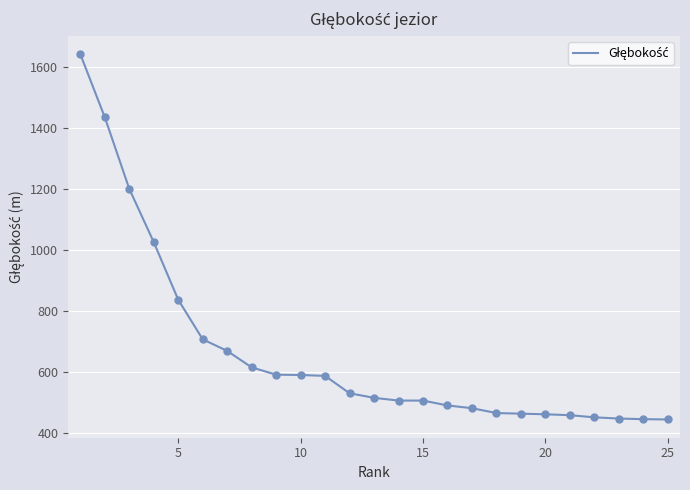

What is the difference between the maximum and minimum values?

1199